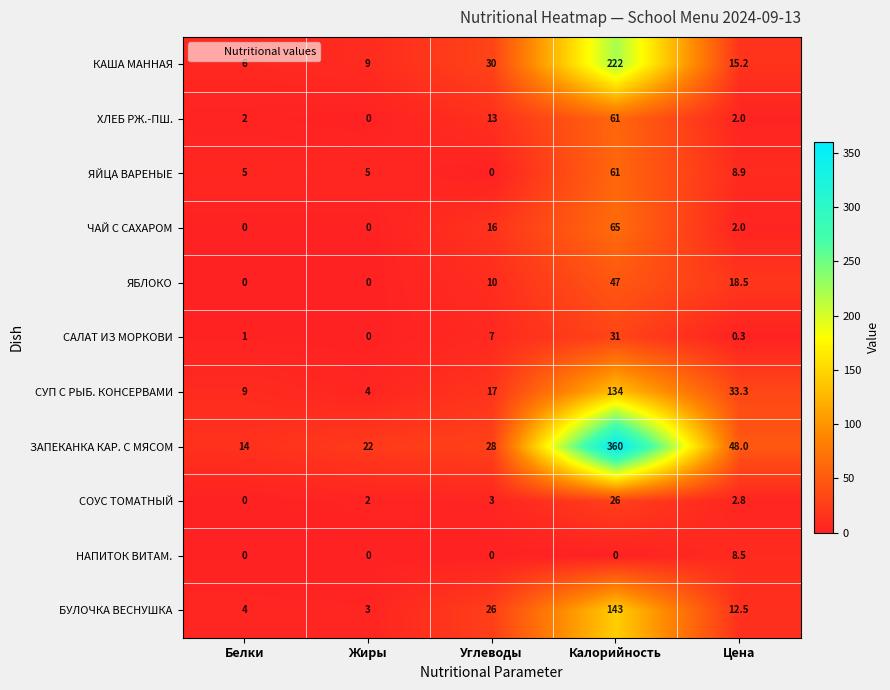

The value of ЯЙЦА ВАРЕНЫЕ at Калорийность is 41.8. True or false?

False